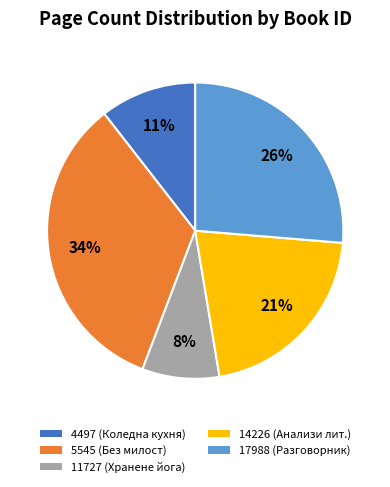

What percentage is the 14226 slice, to the nearest percent?

21%